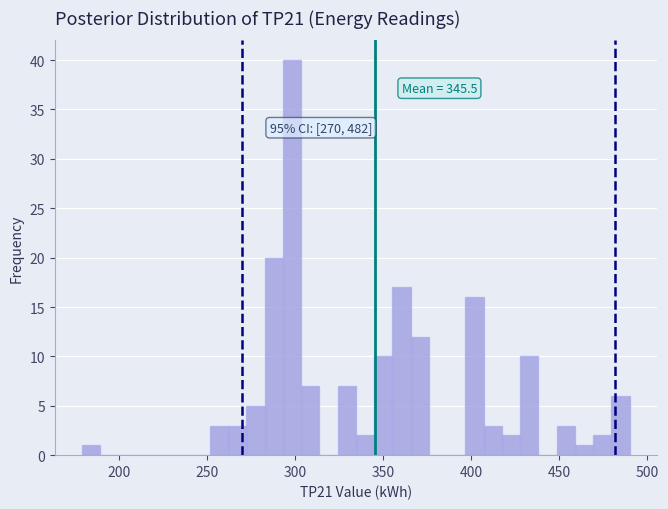

Around what value on the x-axis is the tallest bar? Give the approximate position of its centre, as read against the axis.

300